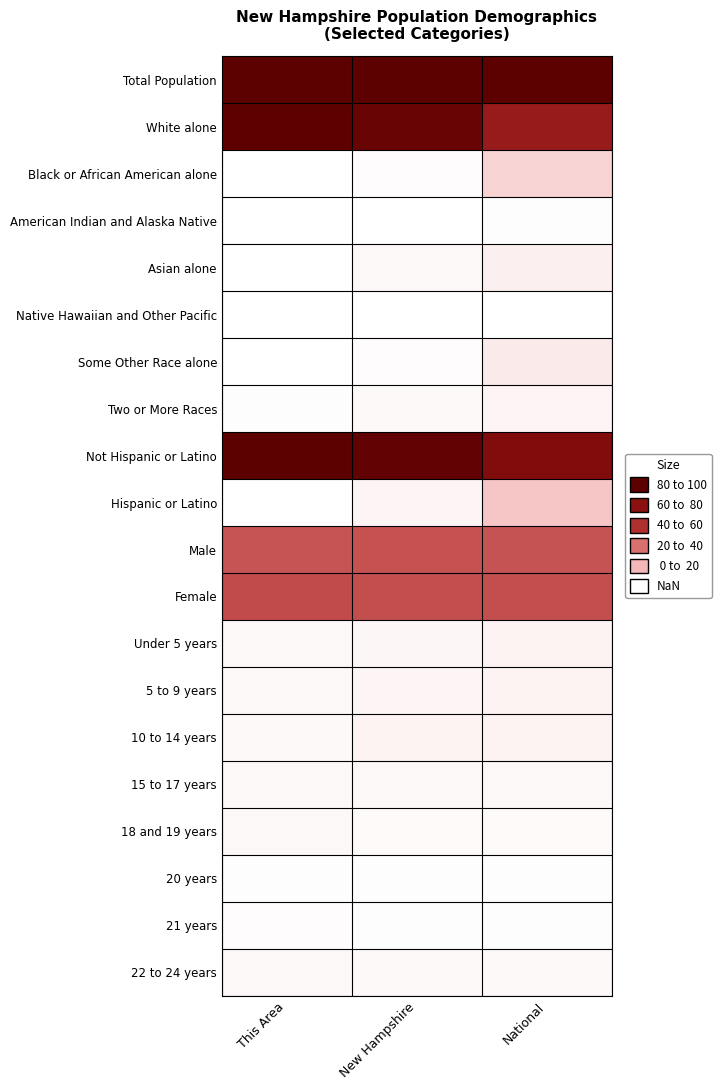

At how many categories does at least one series exceed 75?

3